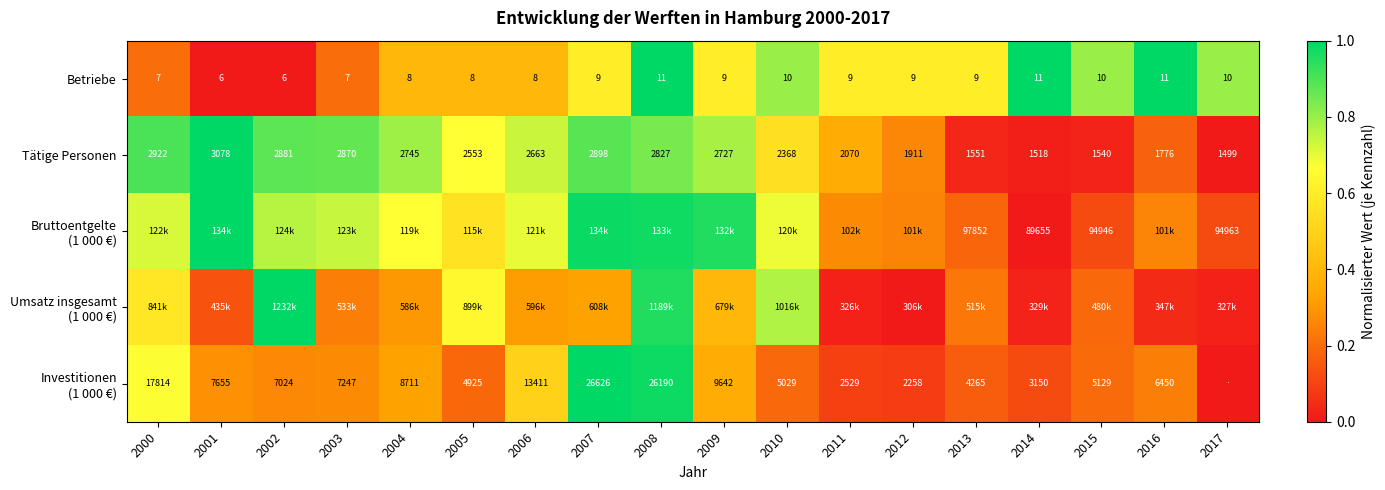

Which category has the lowest value in the Investitionen (1 000 €) series?

2017